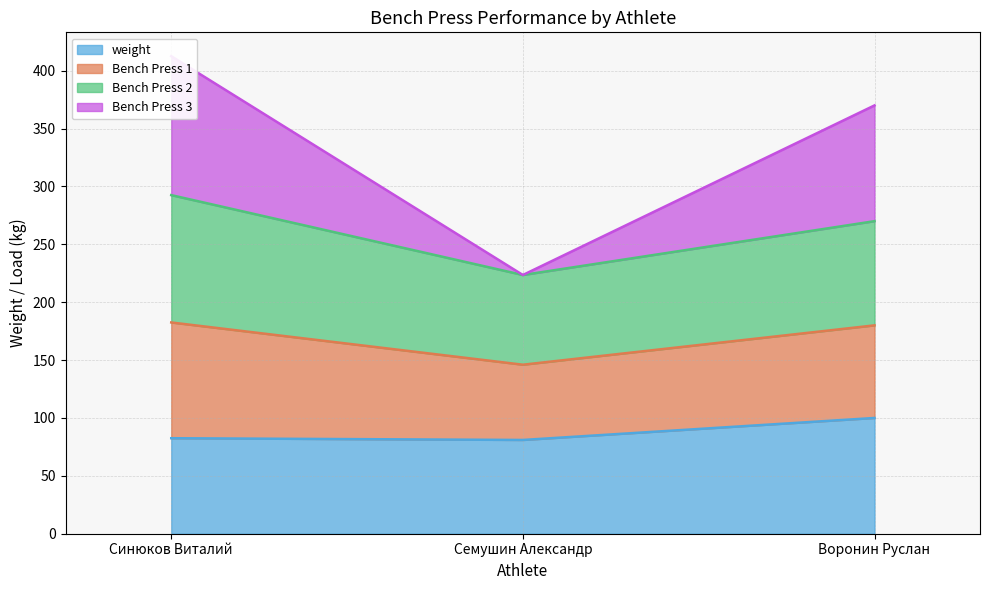

True or false: Bench Press 3 has a value of 90.3 at Синюков Виталий.

False